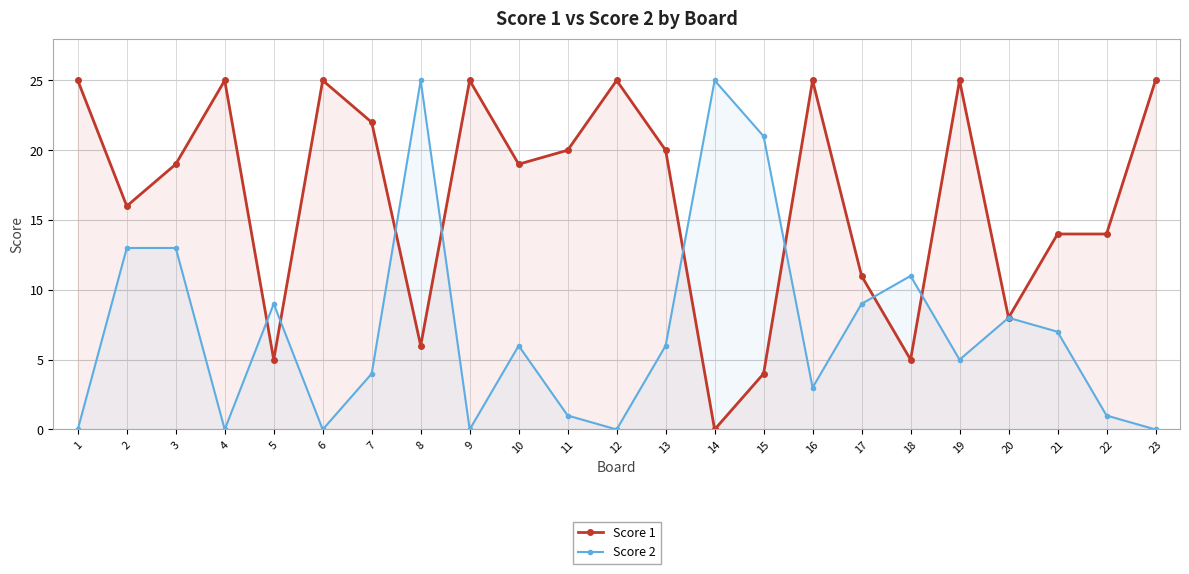

Does the chart have visible grid lines?

Yes